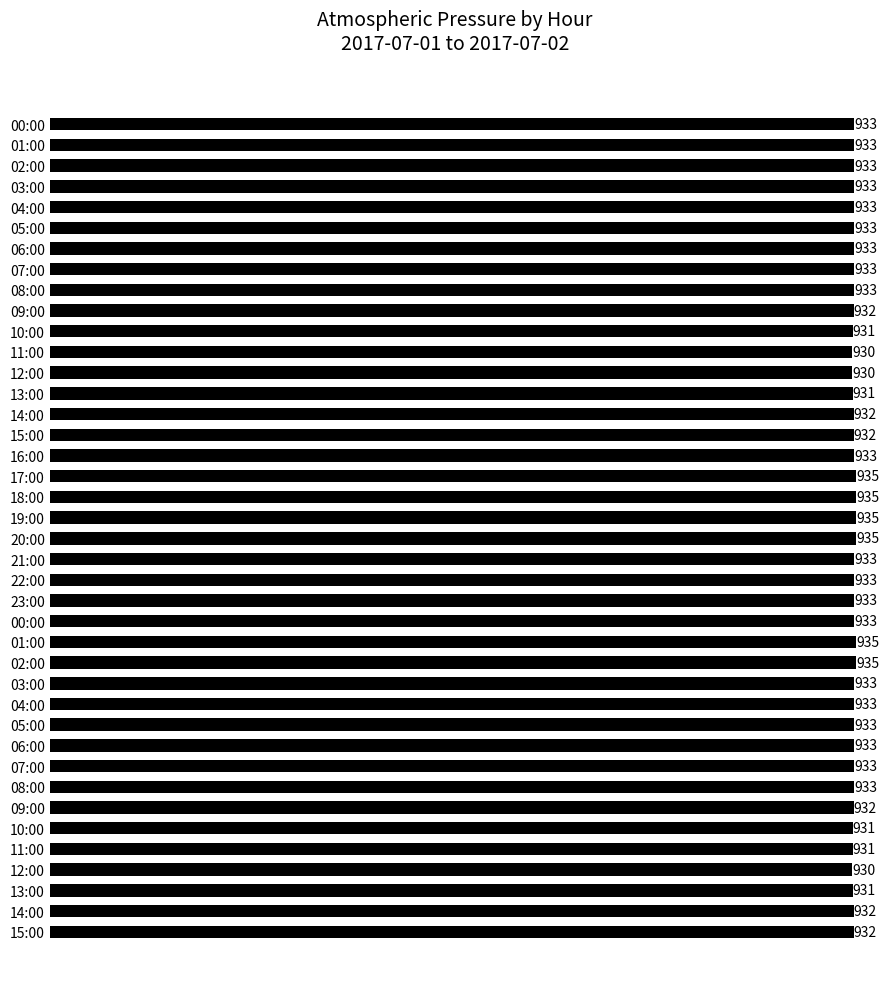

Are the bars horizontal?

Yes